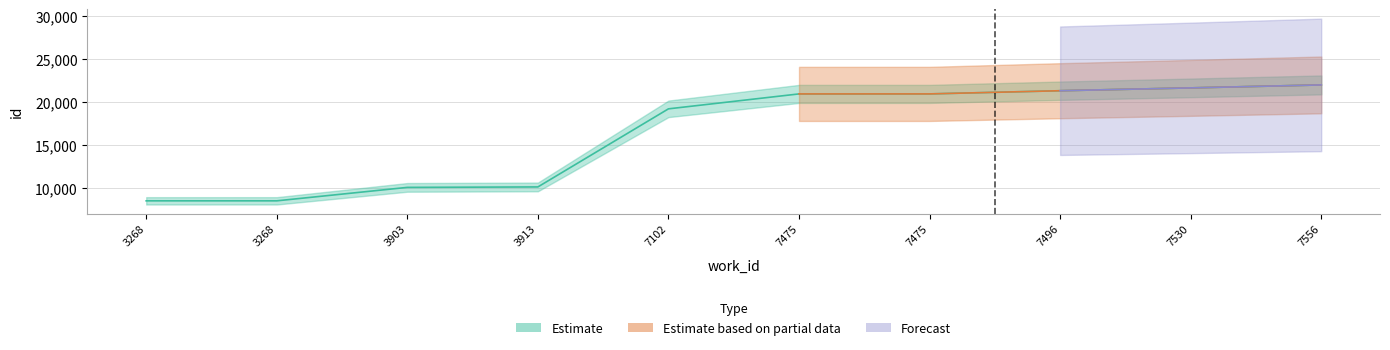

Reading right to left, what are all the values shown in this chart?

Estimate: 21985	21640	21311	20942	20941	19207	10141	10089	8528	8527
Estimate based on partial data: 21985	21640	21311	20942	20941	0	0	0	0	0
Forecast: 21985	21640	21311	0	0	0	0	0	0	0